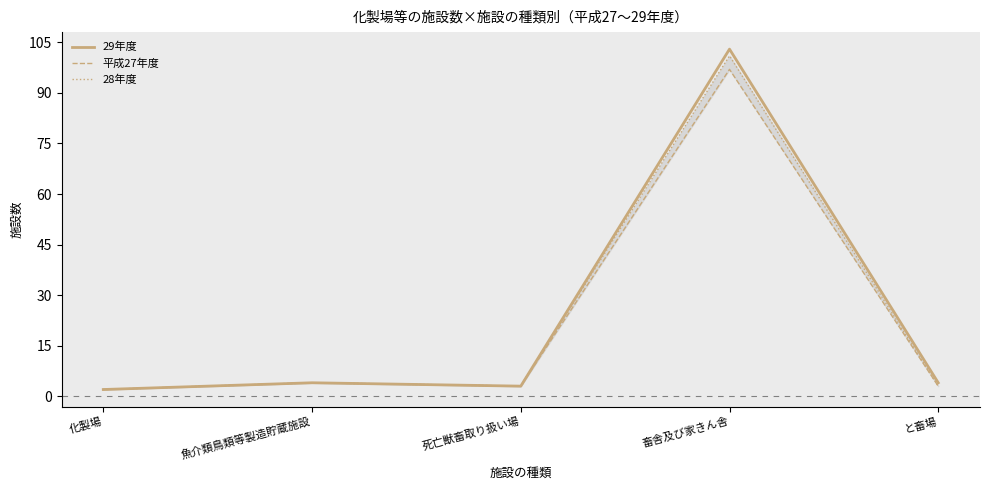

What is the label of the 1st point from the right?

と畜場